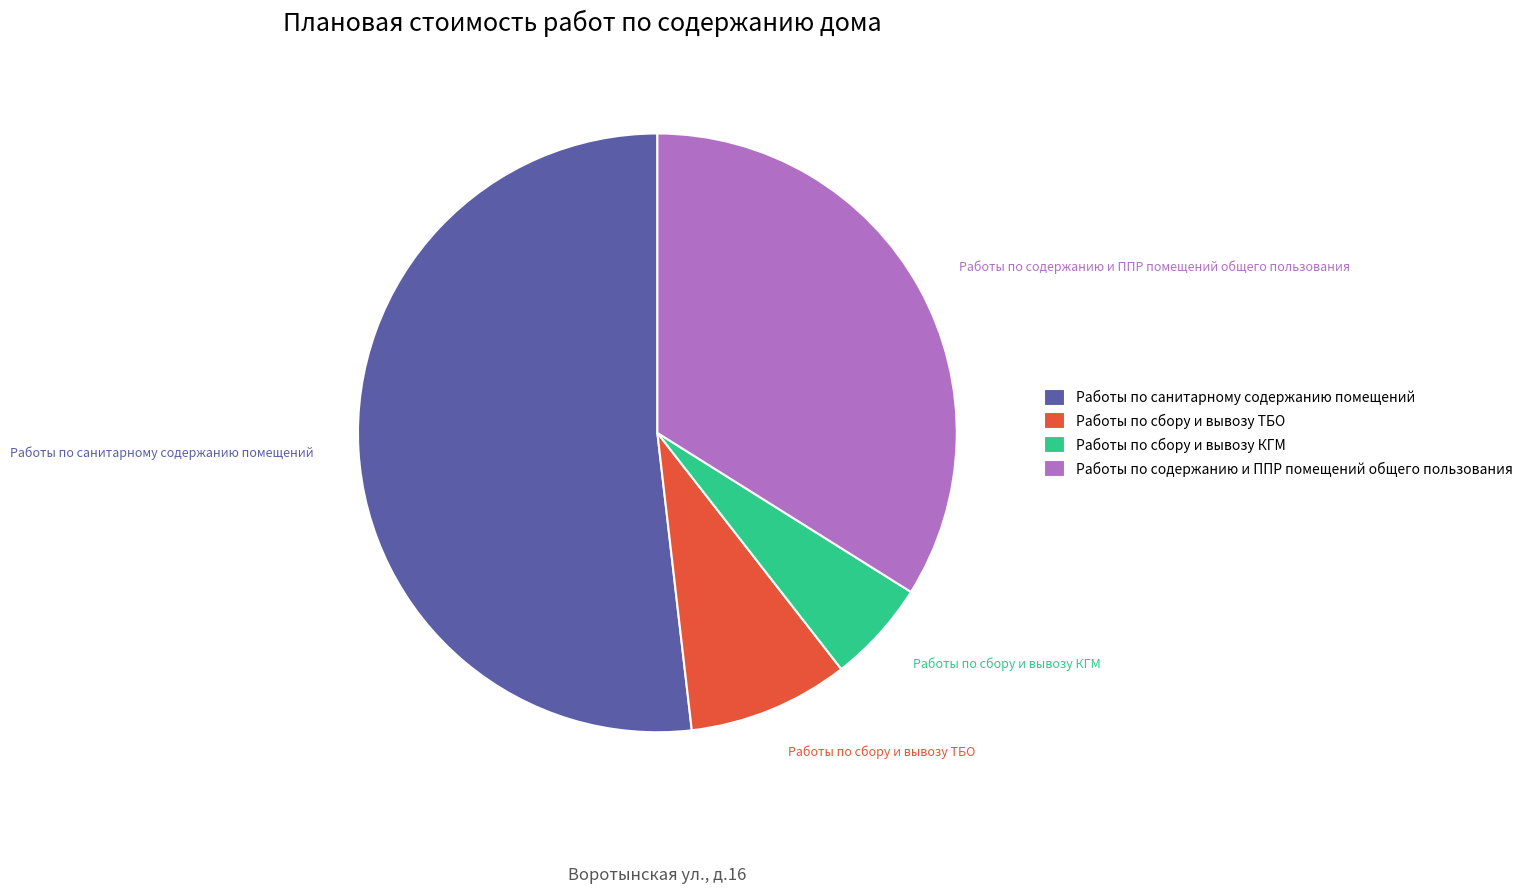

To the nearest percent, what is the difference between the Работы по сбору и вывозу ТБО and Работы по санитарному содержанию помещений slice percentages?

43%